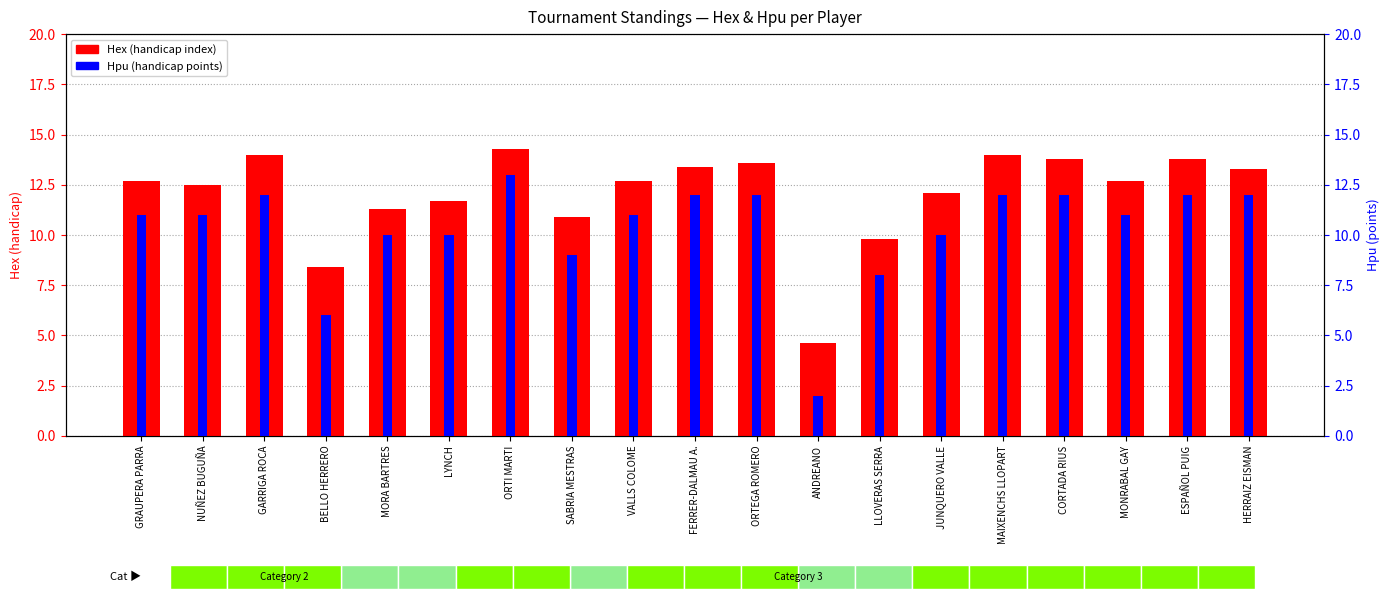

What is the label of the 10th bar from the right?

FERRER-DALMAU A.